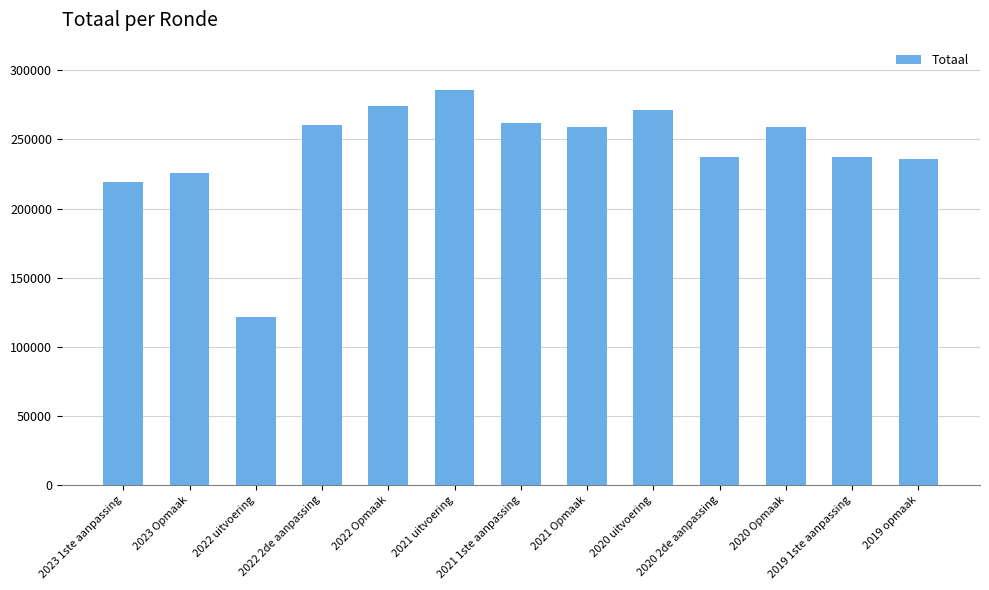

The value at 2021 uitvoering is 285556. True or false?

True